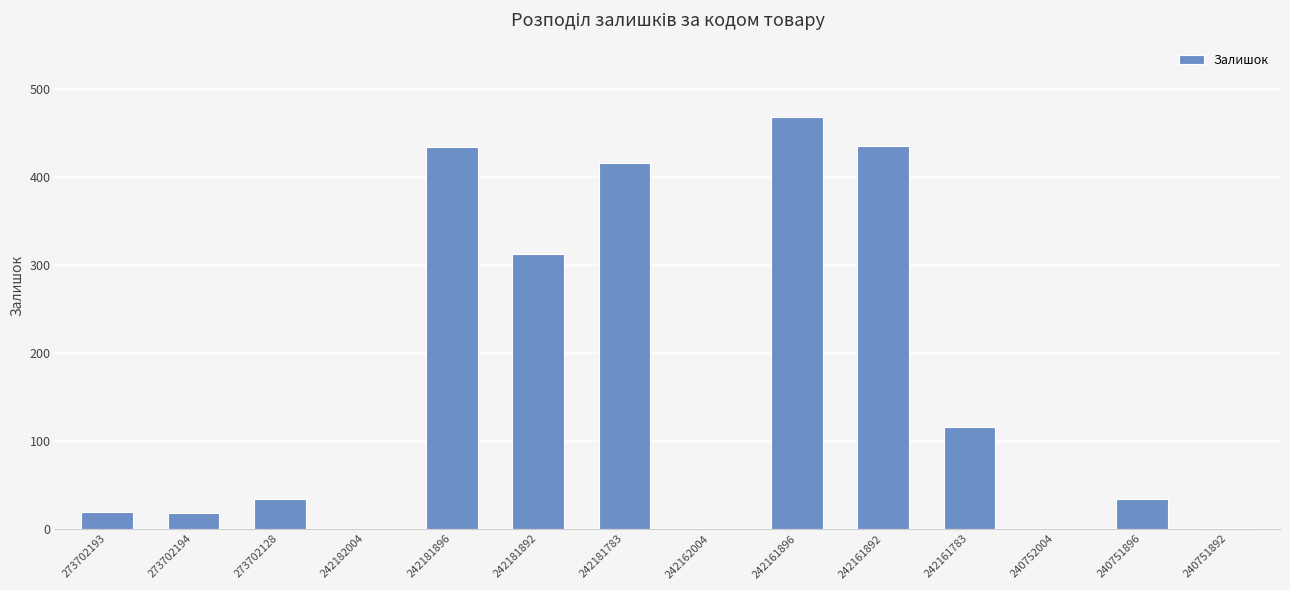

What is the change in value from 242181892 to 242161892?

+123